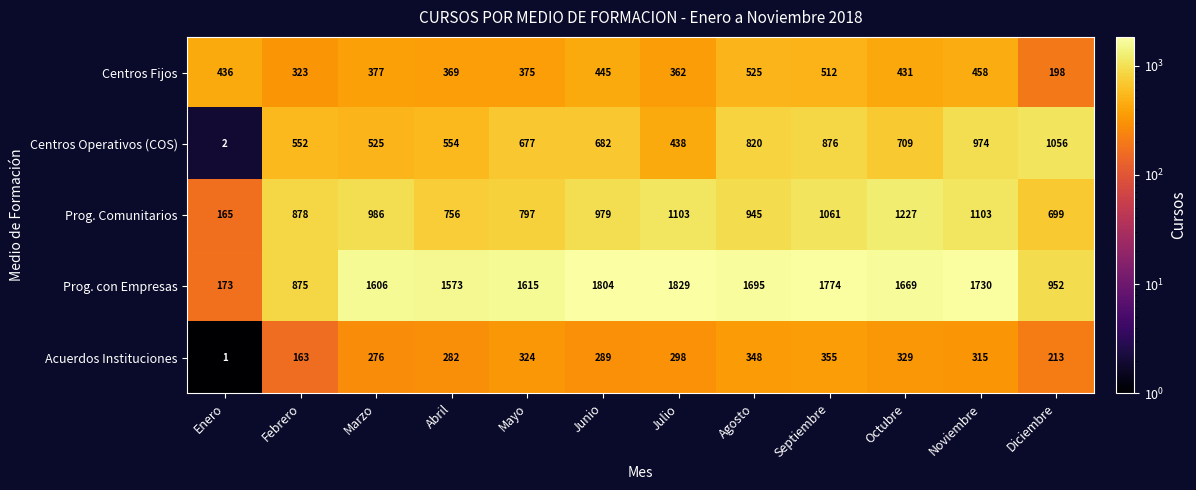

What is the smallest value displayed?

1